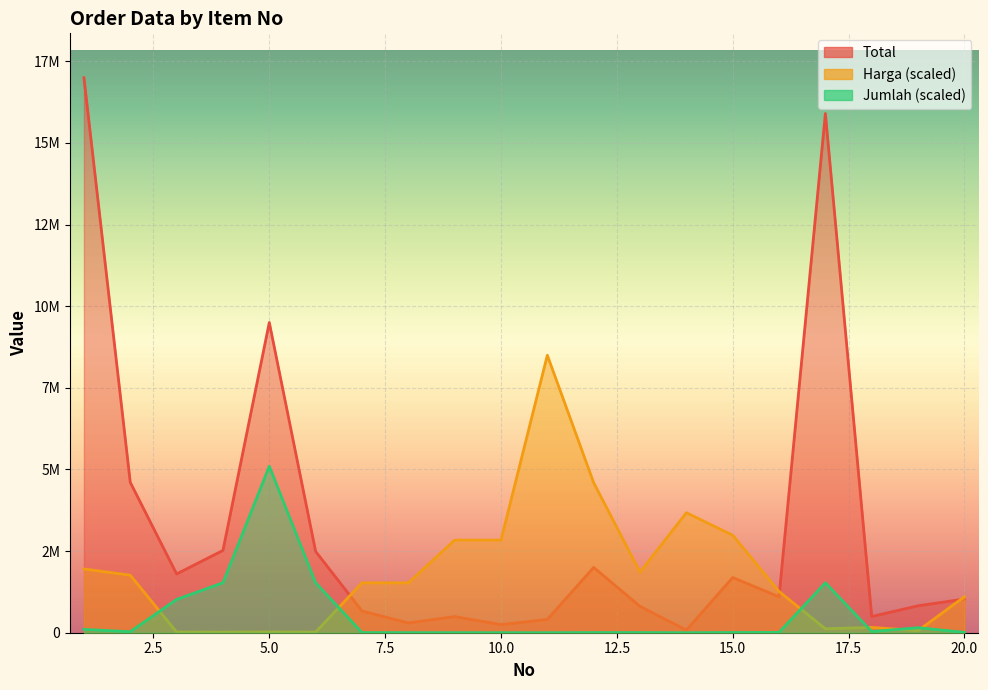

Reading left to right, extract all data points from this chart.

Total: 1=16996000.0	2=4603800.0	3=1800000.0	4=2520000.0	5=9500000.0	6=2490000.0	7=665000.0	8=299250.0	9=494000.0	10=247000.0	11=407000.0	12=2000000.0	13=807500.0	14=80000.0	15=1690000.0	16=1100000.0	17=15900000.0	18=495600.0	19=825000.0	20=1031140.0
Harga: 1=1951783.9	2=1762301.5	3=20670.8	4=19292.8	5=21819.2	6=19063.1	7=1527343.2	8=1527343.2	9=2836494.6	10=2836494.6	11=8498000.0	12=4593513.5	13=1854631.1	14=3674810.8	15=2985783.8	16=1263216.2	17=121728.1	18=162610.4	19=63160.8	20=1101524.5
Jumlah: 1=101976.0	2=30592.8	3=1019760.0	4=1529640.0	5=5098800.0	6=1529640.0	7=5098.8	8=2294.5	9=2039.5	10=1019.8	11=560.9	12=5098.8	13=5098.8	14=254.9	15=6628.4	16=10197.6	17=1529640.0	18=35691.6	19=152964.0	20=10962.4